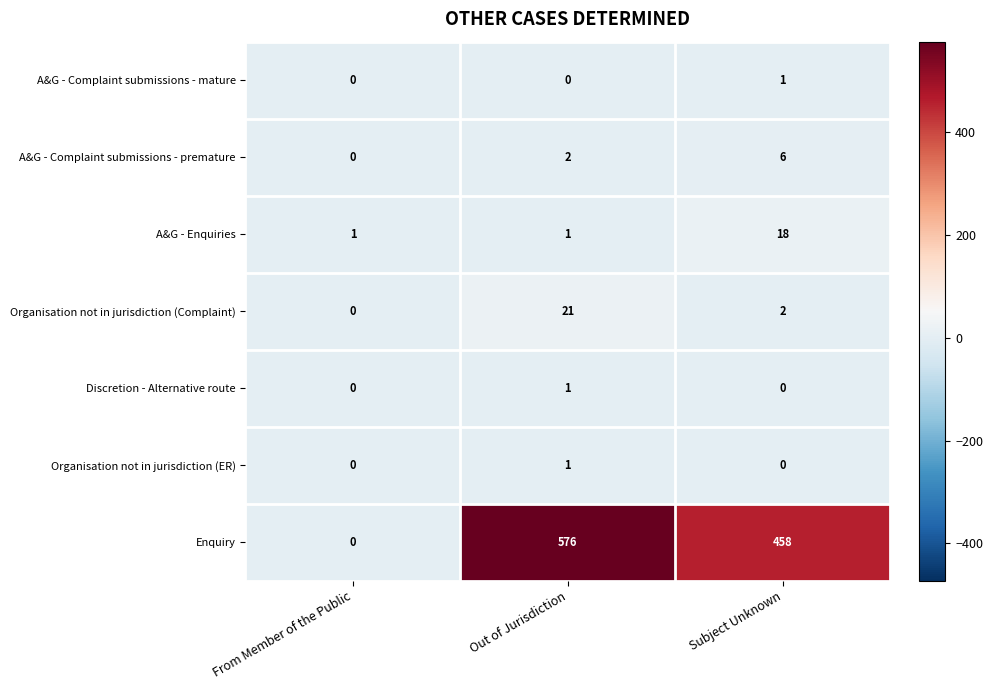

Rank the categories by Enquiry value from lowest to highest.

From Member of the Public, Subject Unknown, Out of Jurisdiction